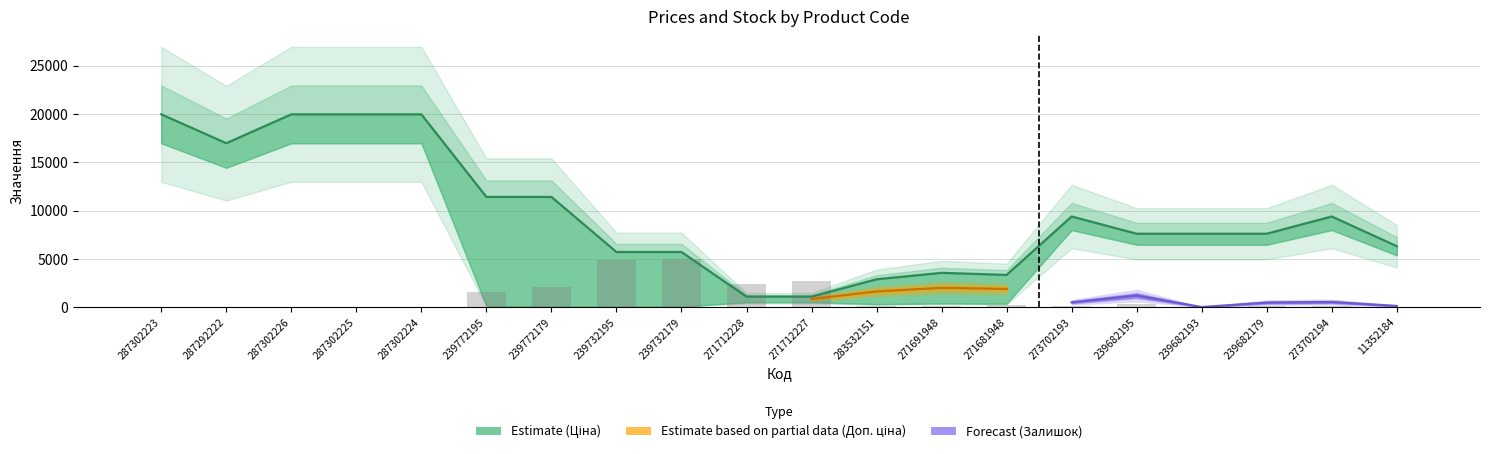

What is the label of the 20th bar from the left?

11352184